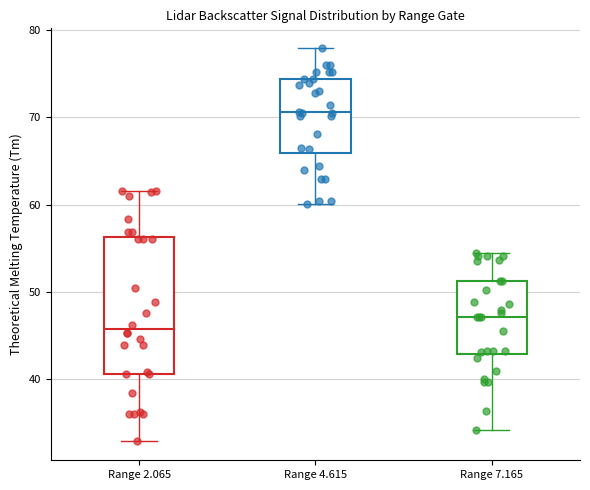

Comparing the boxes themselves (not the whiskers), which one is the tallest?

Range 2.065